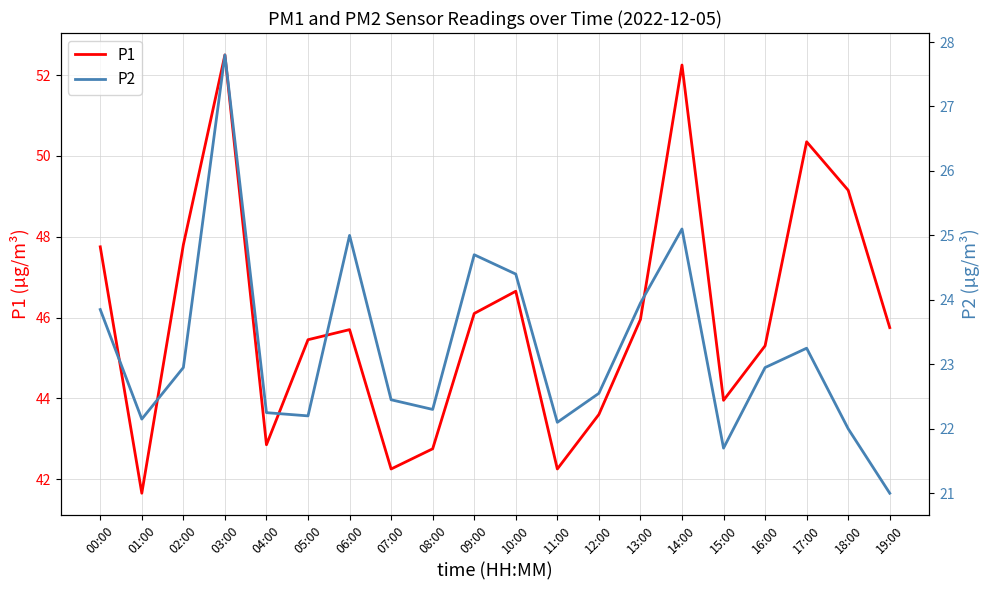

Is it true that P2 equals 7.5 at 02:00?

False